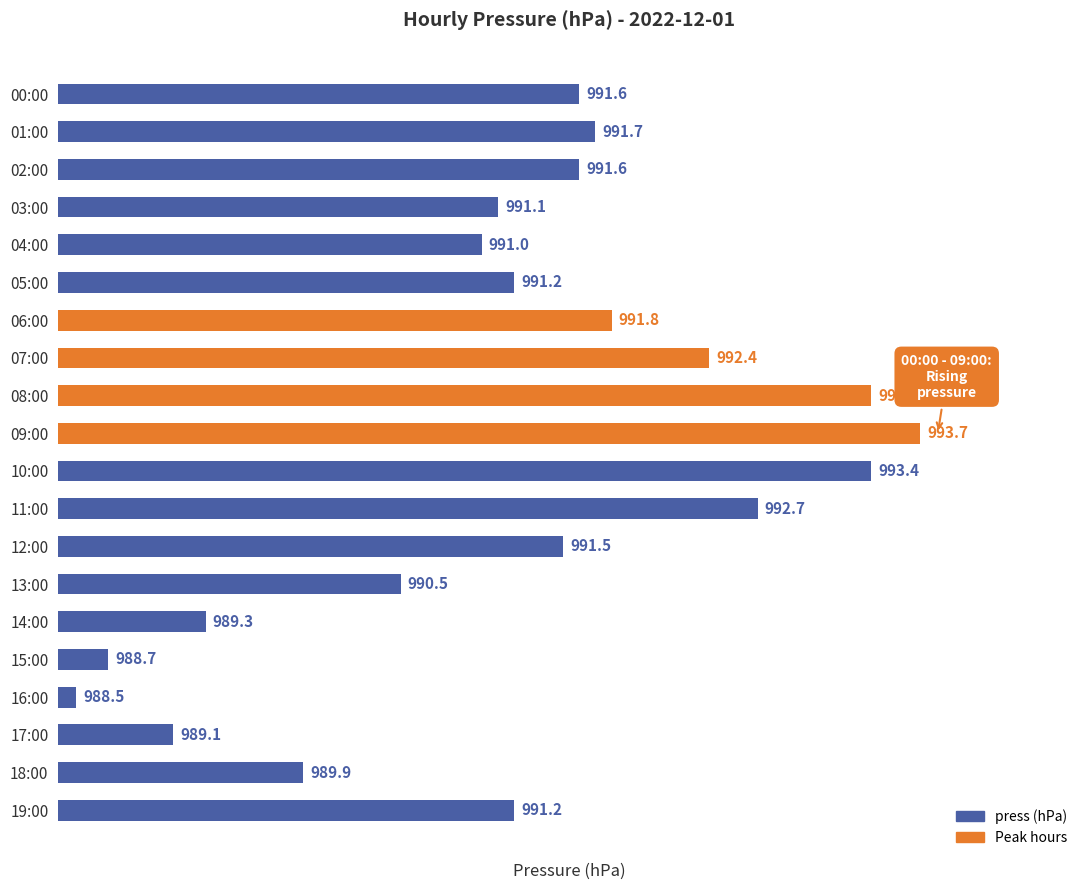

How many bars are there in total?

20